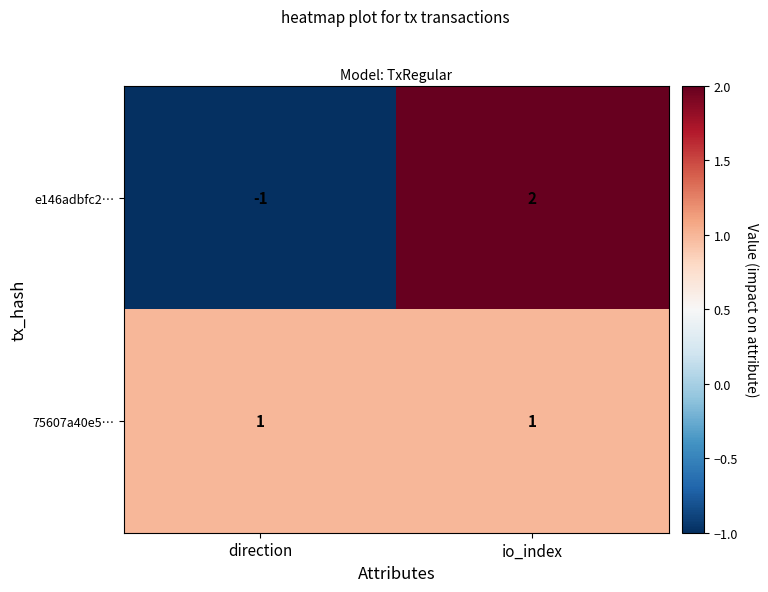

Which label corresponds to the largest value in the chart?

io_index